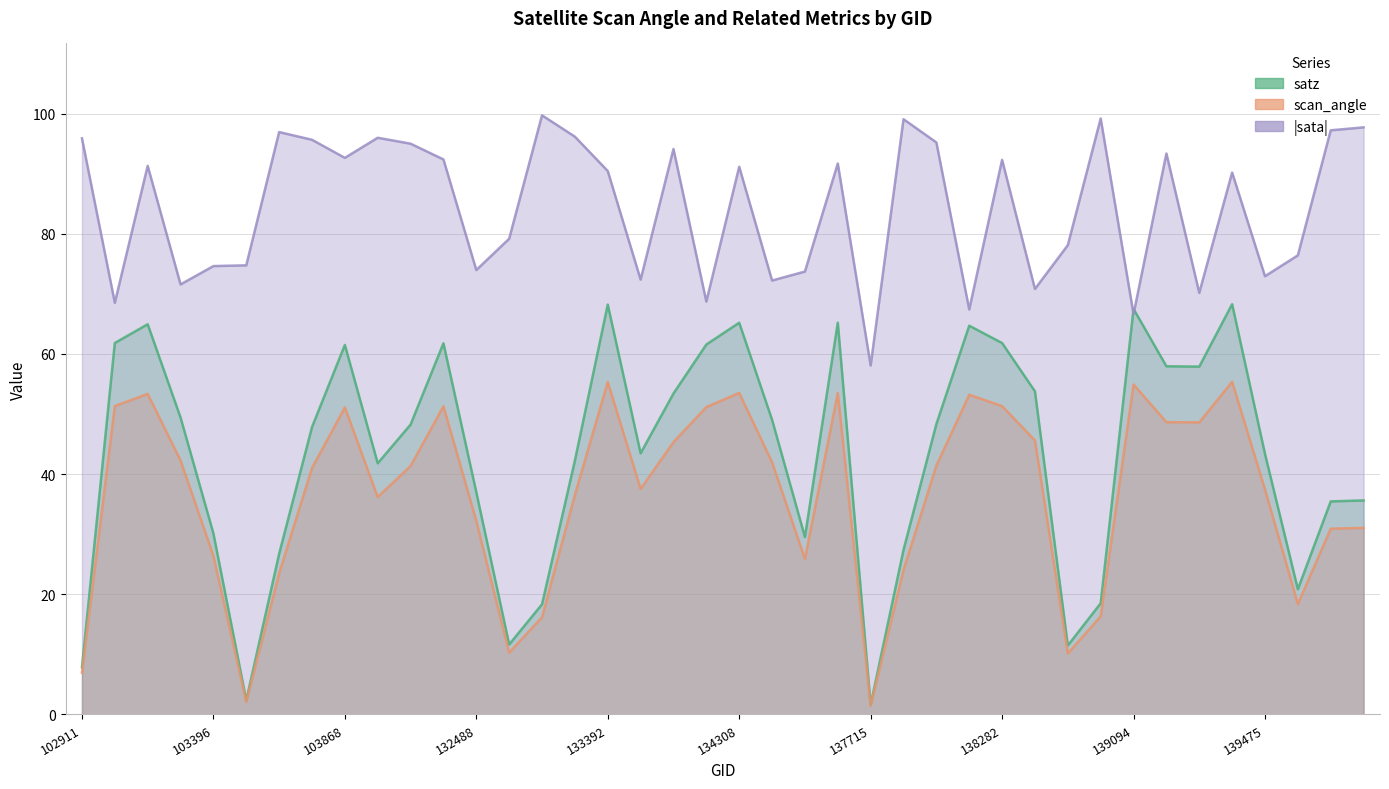

True or false: scan_angle and satz cross at least once.

False